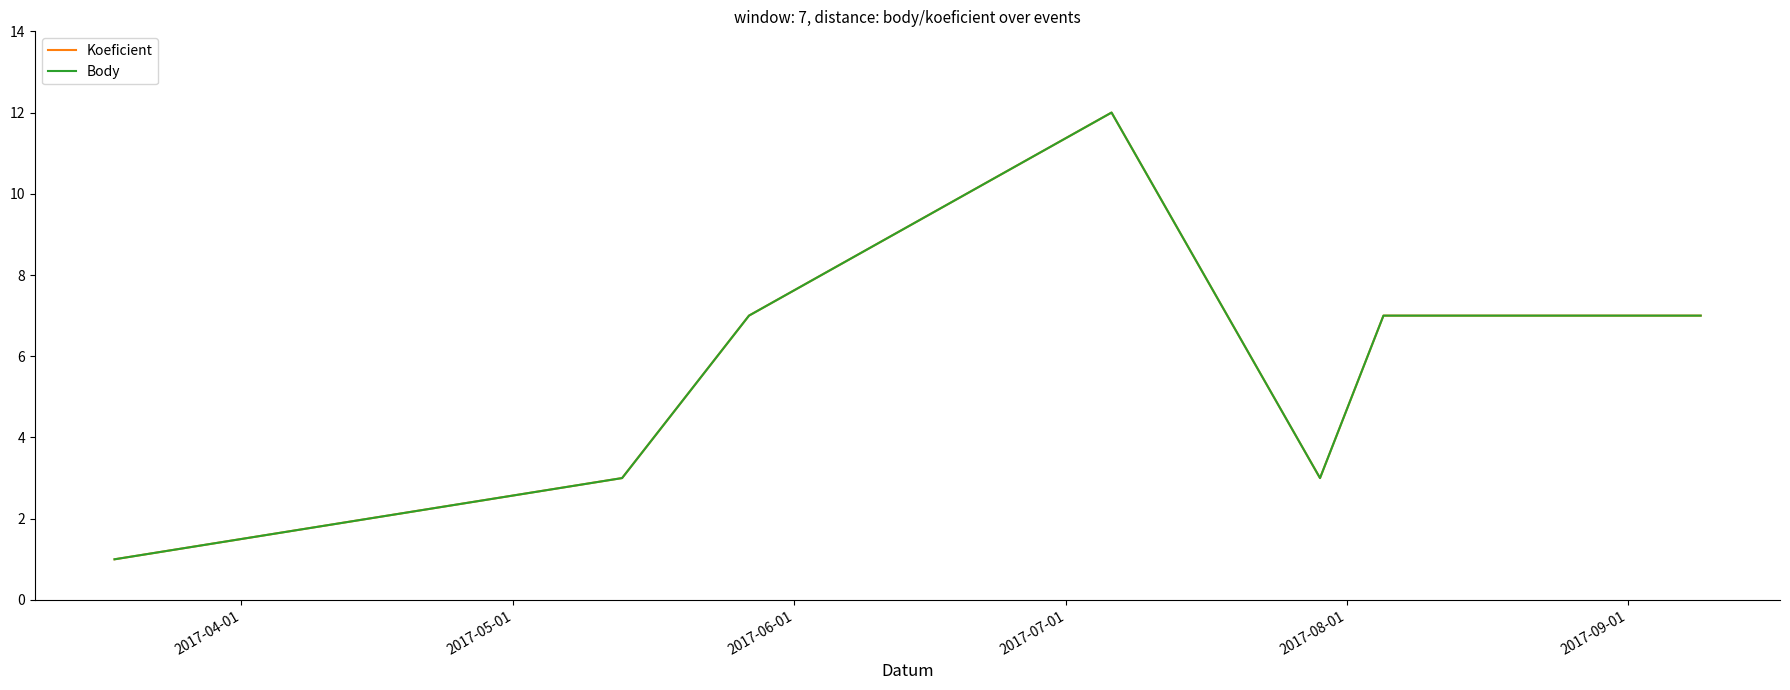

True or false: Koeficient and Body cross at least once.

False